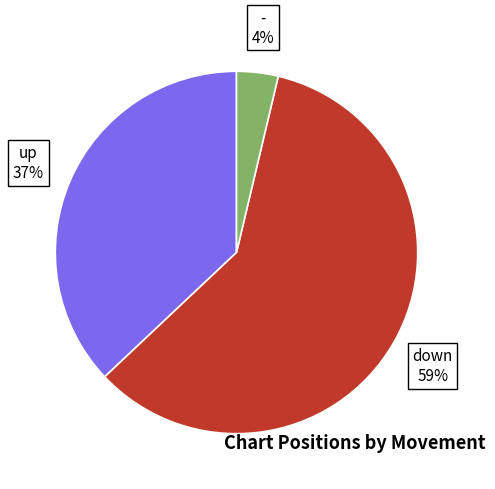

Is the sum of down and - greater than half?

Yes